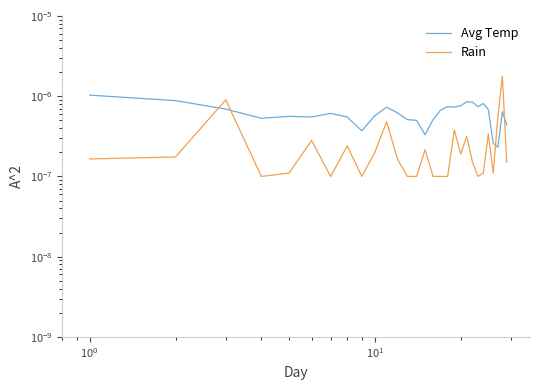

How many distinct data groups are displayed?

2